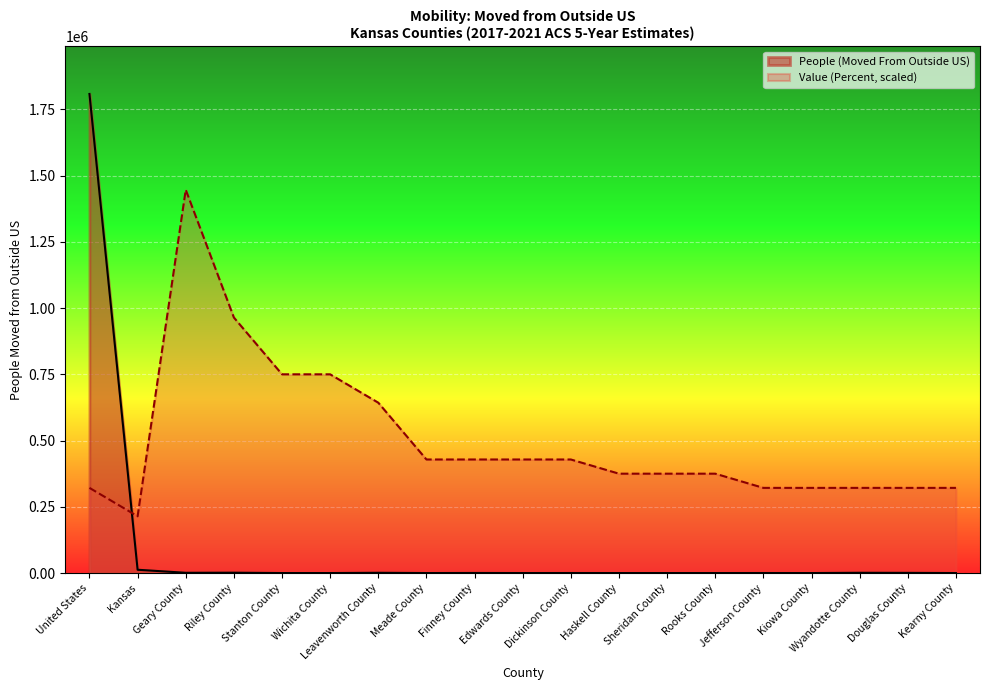

Reading left to right, what are all the values shown in this chart?

People (Moved From Outside US): United States=1808191.0	Kansas=12493.0	Geary County=964.0	Riley County=1325.0	Stanton County=29.0	Wichita County=30.0	Leavenworth County=979.0	Meade County=34.0	Finney County=308.0	Edwards County=22.0	Dickinson County=140.0	Haskell County=28.0	Sheridan County=17.0	Rooks County=33.0	Jefferson County=116.0	Kiowa County=15.0	Wyandotte County=997.0	Douglas County=702.0	Kearny County=22.0
Value (Percent): United States=321456.2	Kansas=214304.1	Geary County=1446552.8	Riley County=964368.5	Stanton County=750064.4	Wichita County=750064.4	Leavenworth County=642912.4	Meade County=428608.2	Finney County=428608.2	Edwards County=428608.2	Dickinson County=428608.2	Haskell County=375032.2	Sheridan County=375032.2	Rooks County=375032.2	Jefferson County=321456.2	Kiowa County=321456.2	Wyandotte County=321456.2	Douglas County=321456.2	Kearny County=321456.2